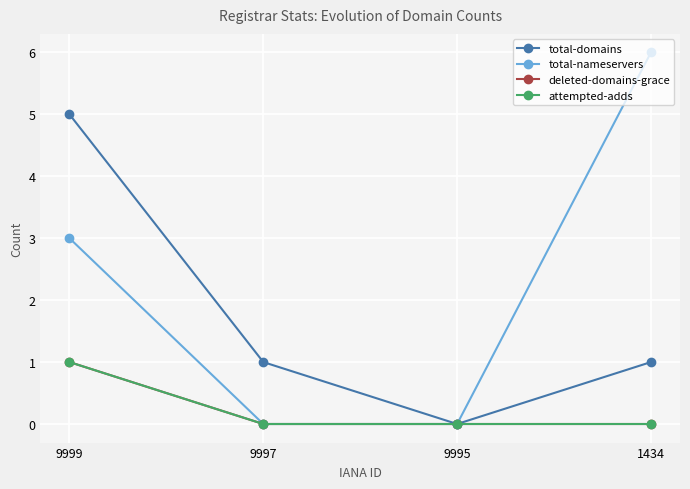

Reading left to right, extract all data points from this chart.

total-domains: 5	1	0	1
total-nameservers: 3	0	0	6
deleted-domains-grace: 1	0	0	0
attempted-adds: 1	0	0	0